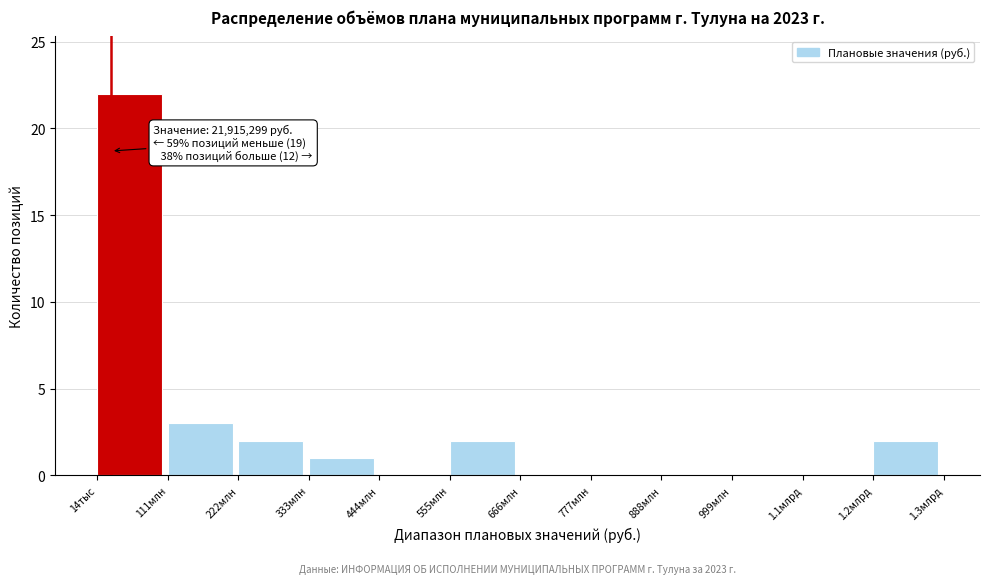

Reading right to left, extract all data points from this chart.

1.2млрд=2	1.1млрд=0	999млн=0	888млн=0	777млн=0	666млн=0	555млн=2	444млн=0	333млн=1	222млн=2	111млн=3	14тыс=22